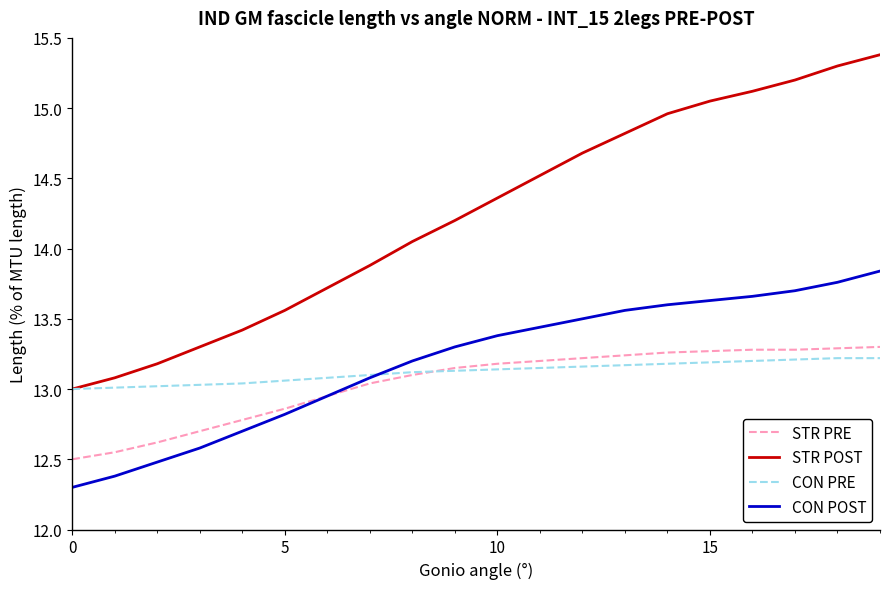

Which series has the largest range (max minus min)?

STR POST